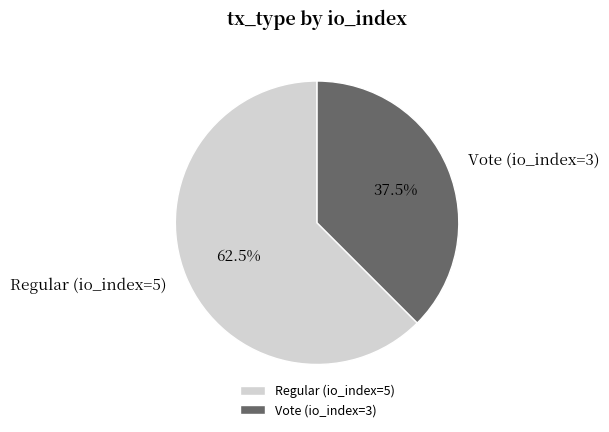

How many segments does this pie chart have?

2